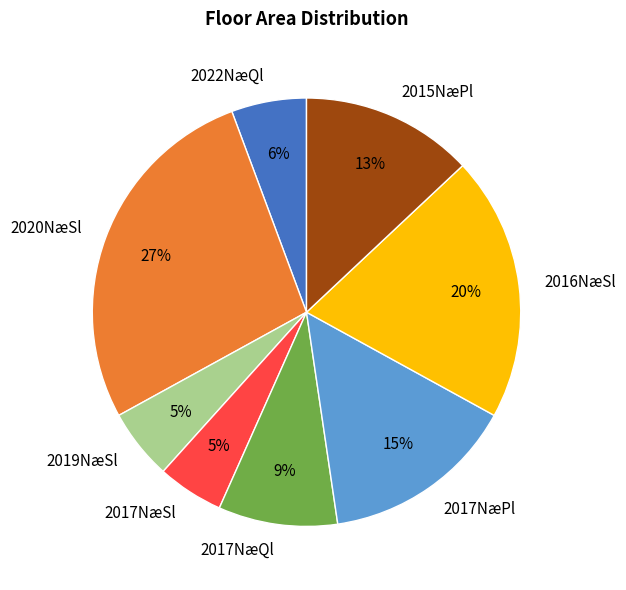

Is there a majority slice in this chart?

No